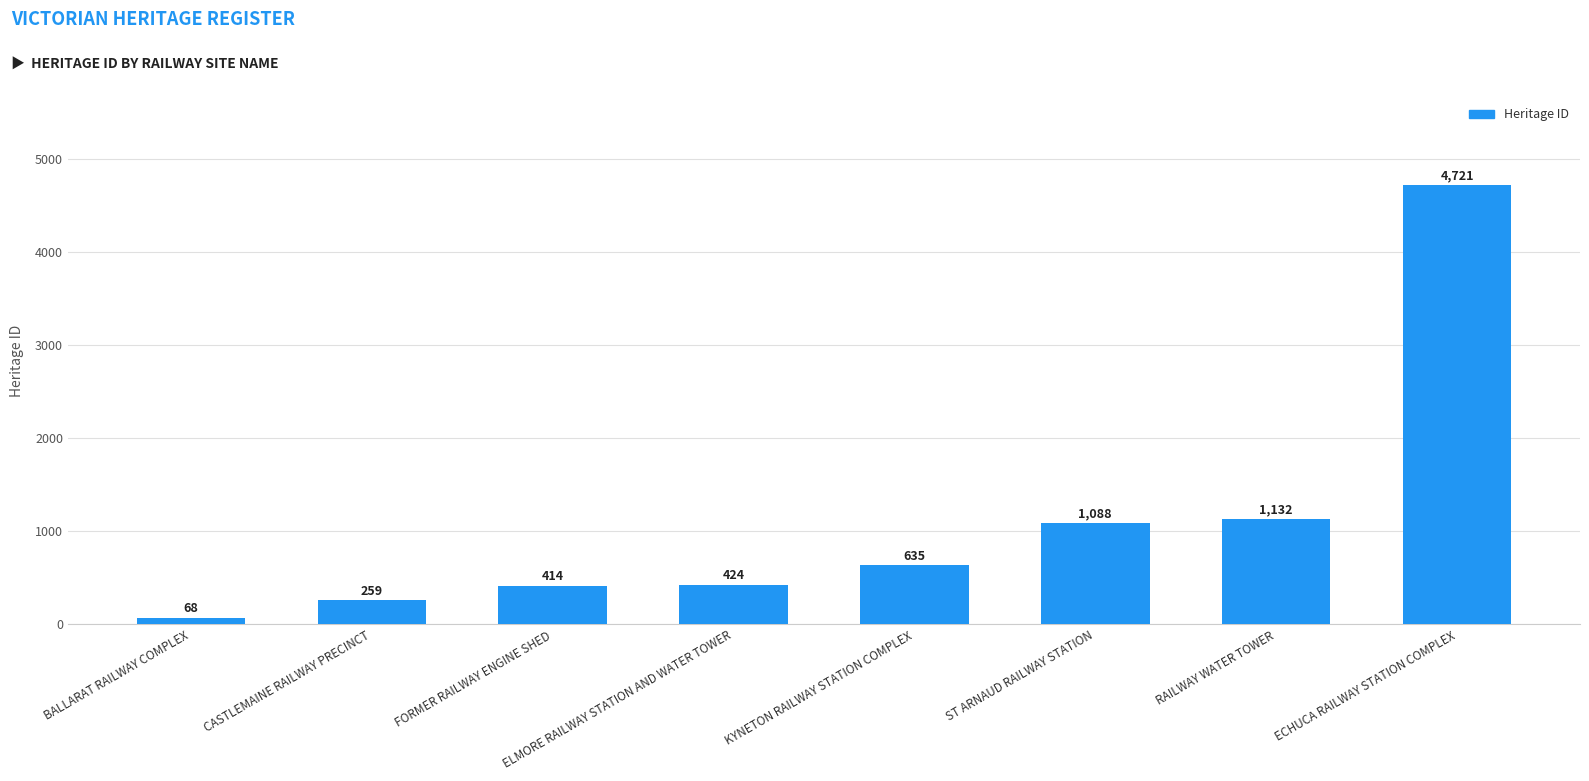

What is the sum of the values at RAILWAY WATER TOWER and CASTLEMAINE RAILWAY PRECINCT?

1391